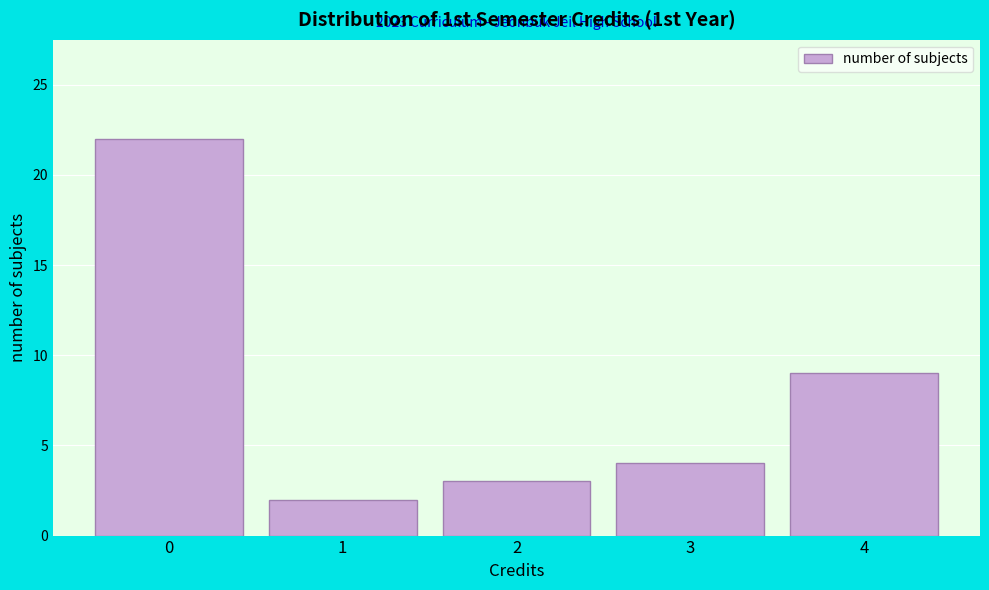

Reading left to right, what are all the values shown in this chart?

22	2	3	4	9